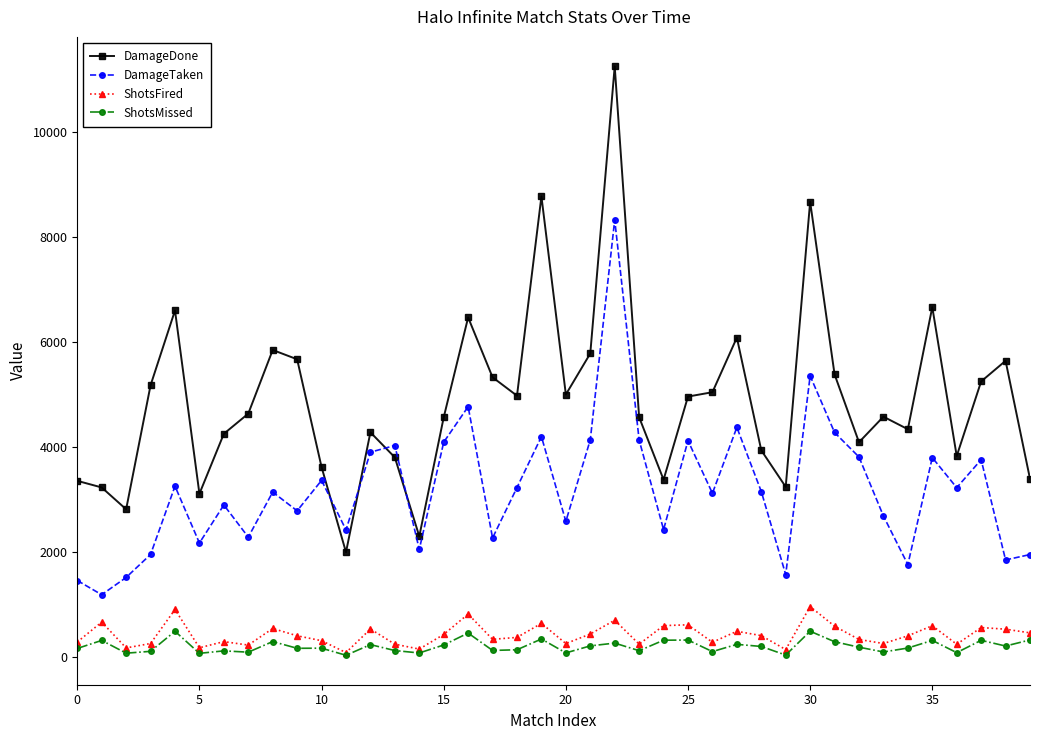

What are all the series names shown in the legend?

DamageDone, DamageTaken, ShotsFired, ShotsMissed